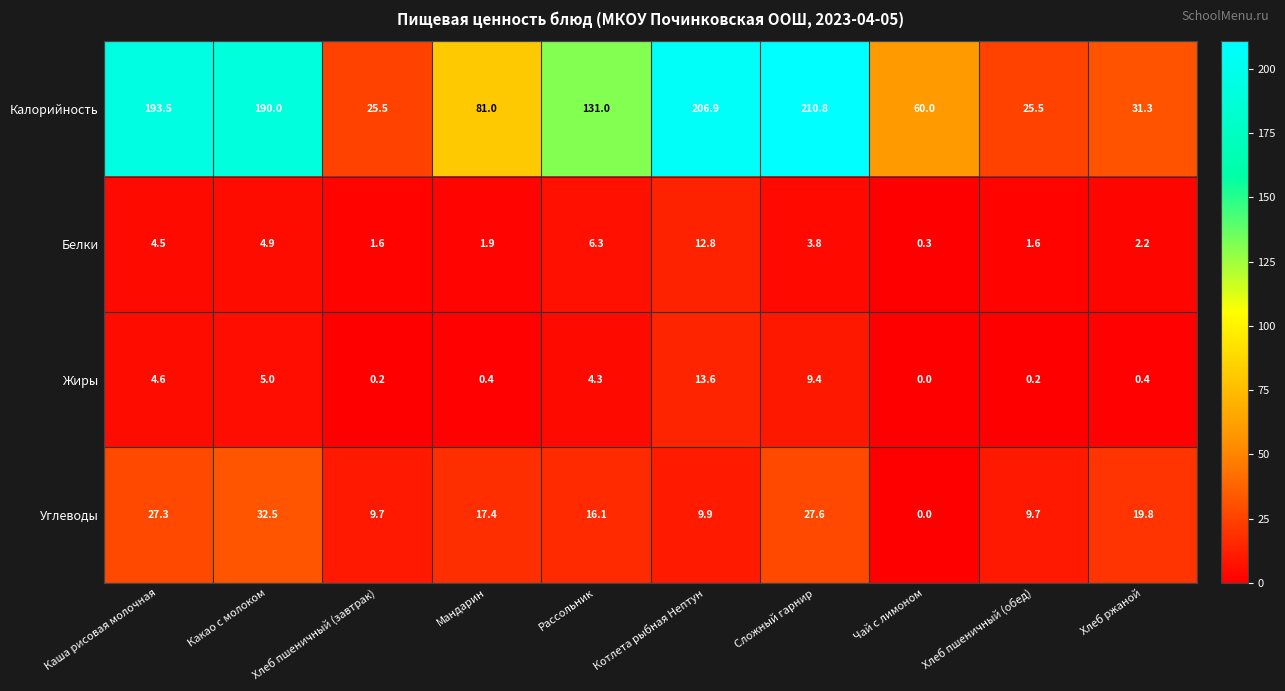

Which label corresponds to the smallest value in the chart?

Чай с лимоном